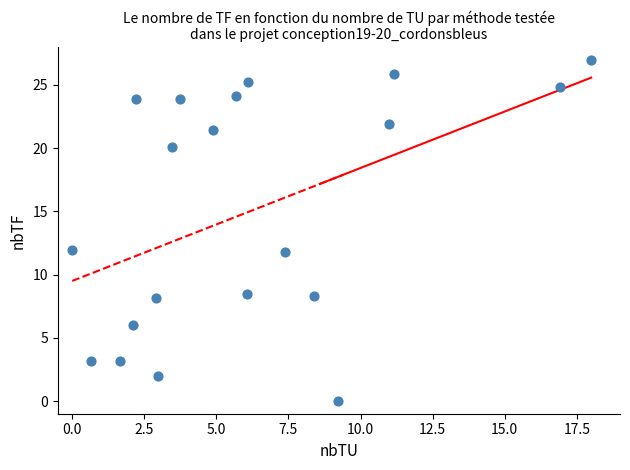

What is the range of Y values (max minus min)?

27.0